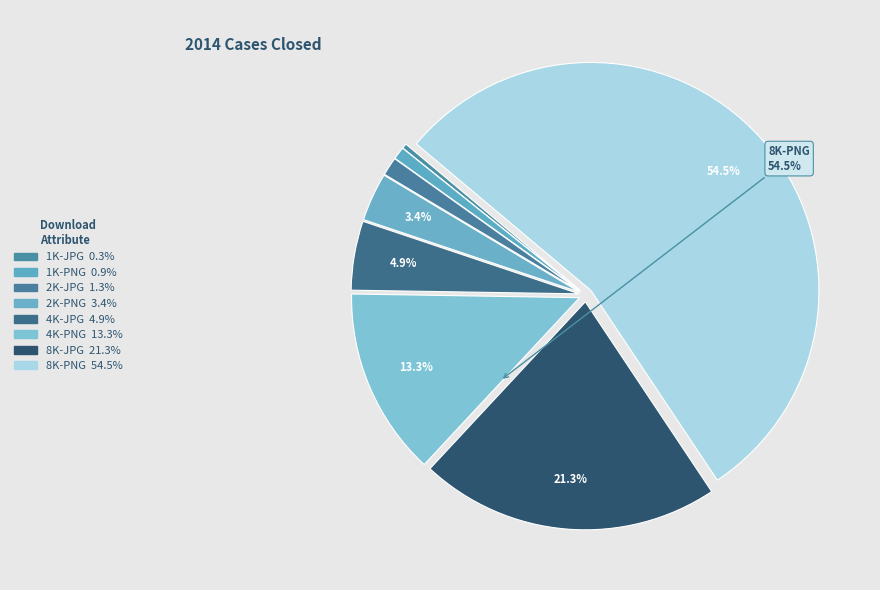

Which category has the biggest portion of the pie?

8K-PNG